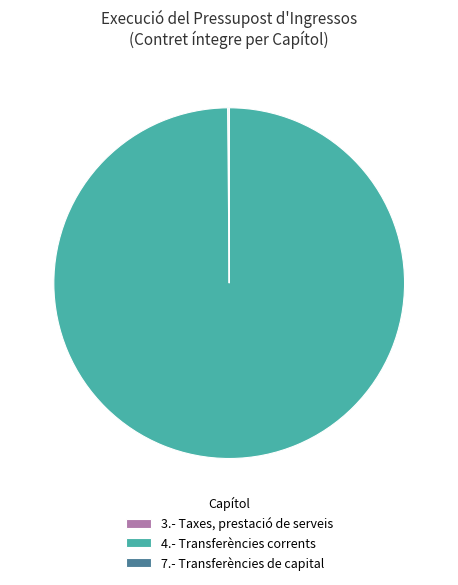

What is the largest slice in the pie chart?

4.- Transferències corrents